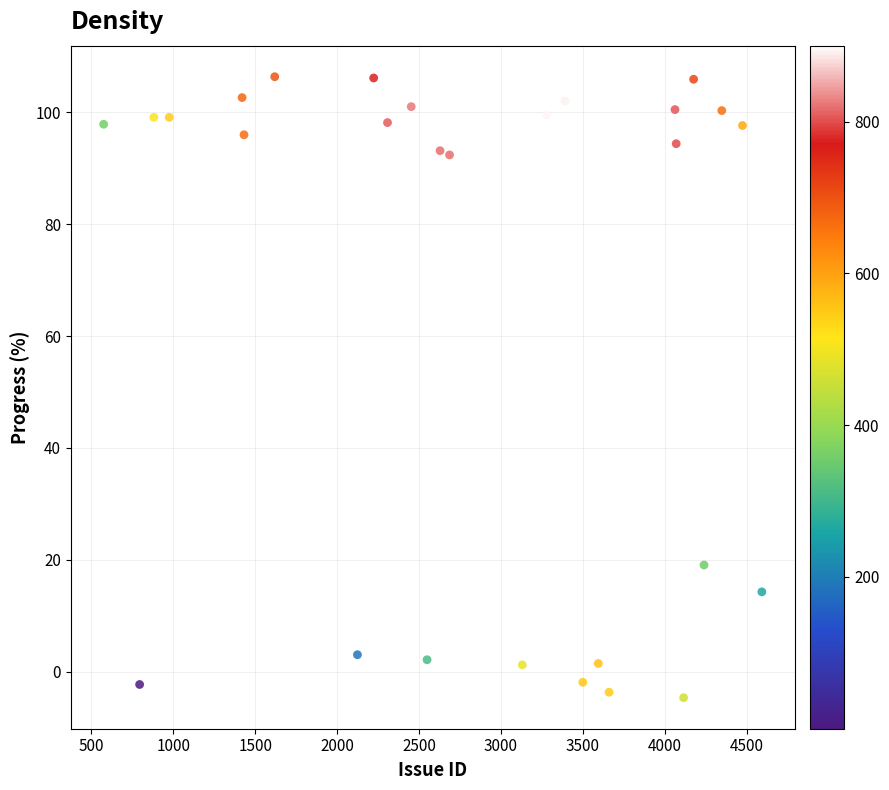

What is the range of X values (max minus min)?

4016.0